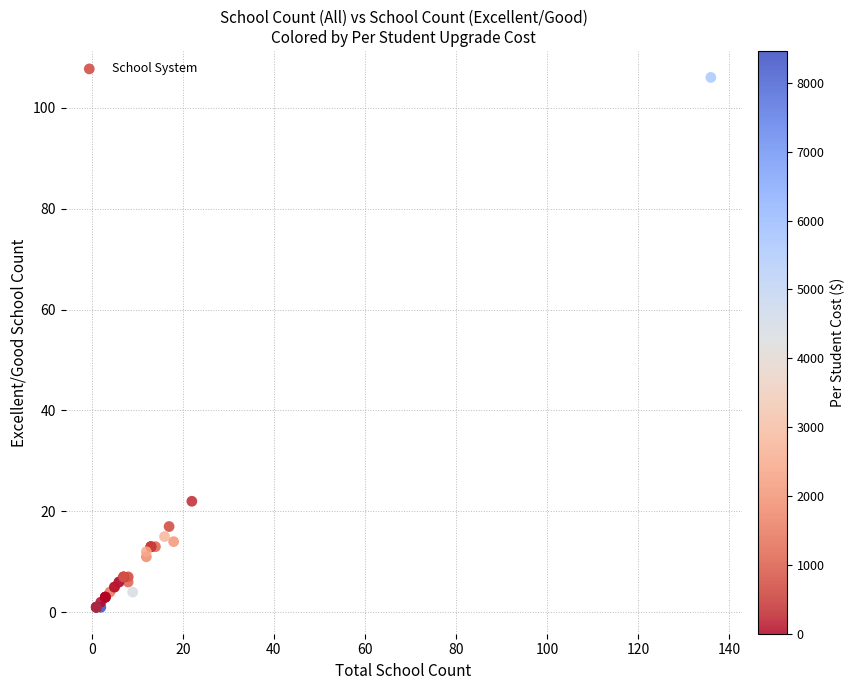

What Y value in the scatter plot is closest to 53?

22